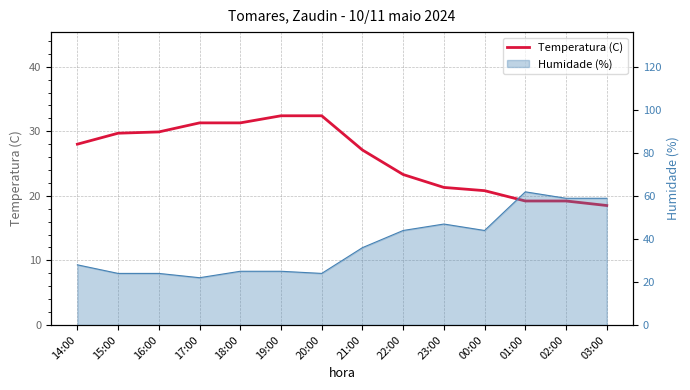

At which category does the chart reach its minimum across all series?

03:00